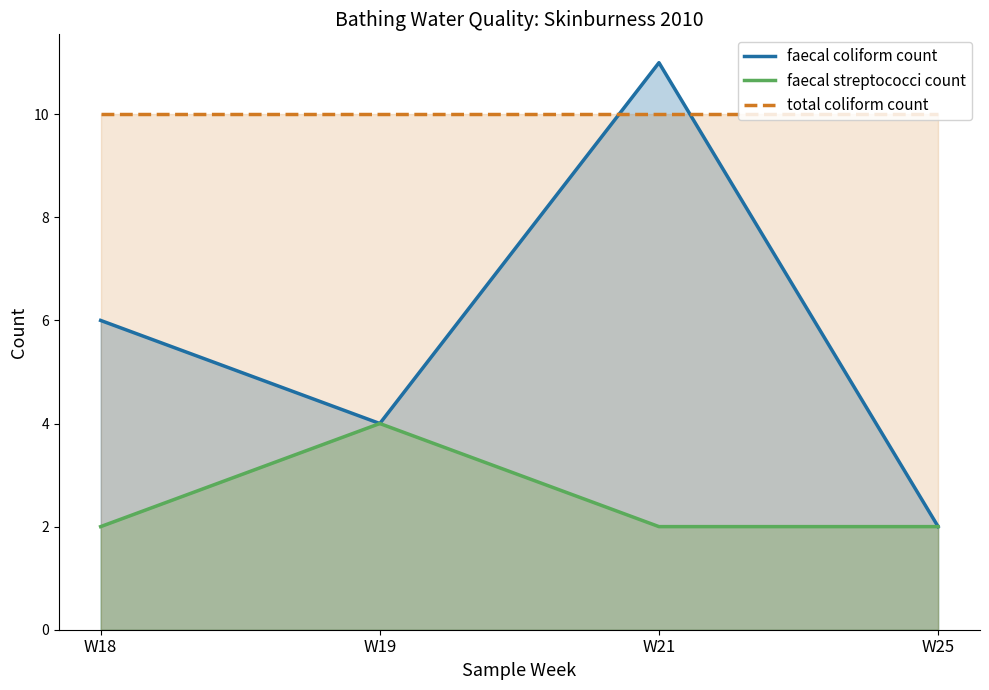

At which category is the sum across all series the highest?

W21